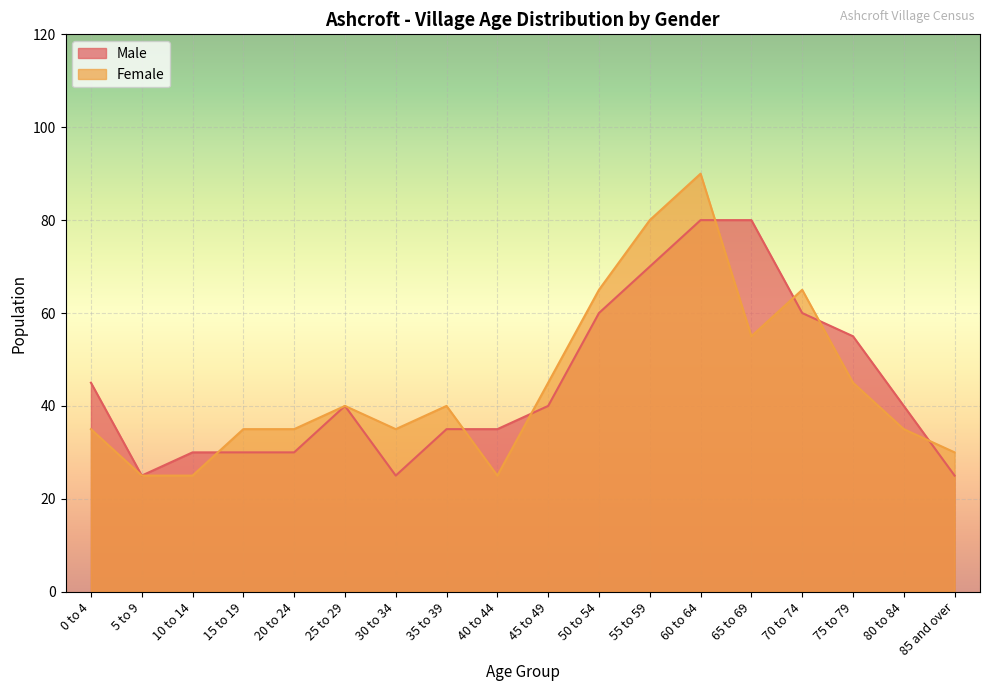

Which series has the largest total across all categories?

Male